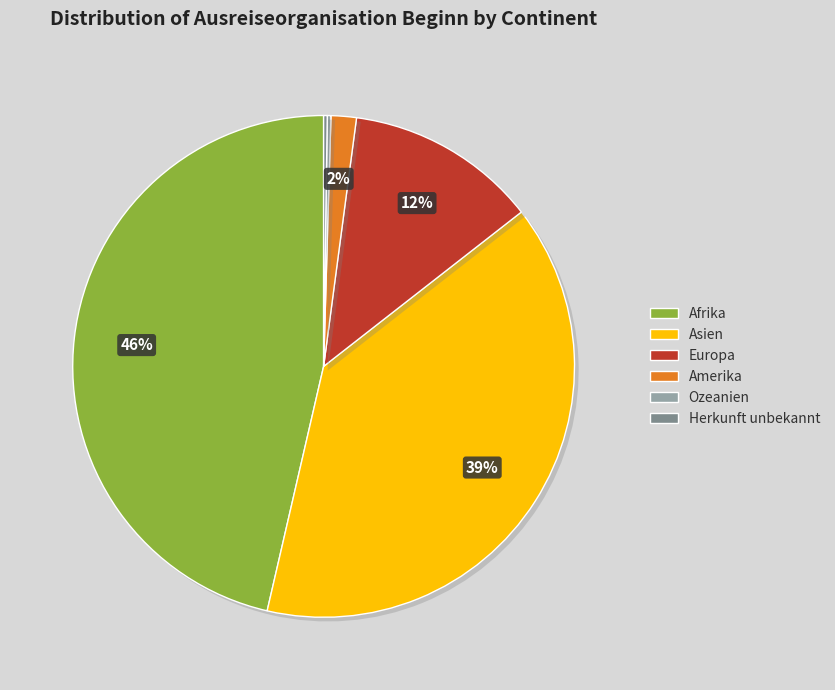

To the nearest percent, what portion does Asien represent?

39%